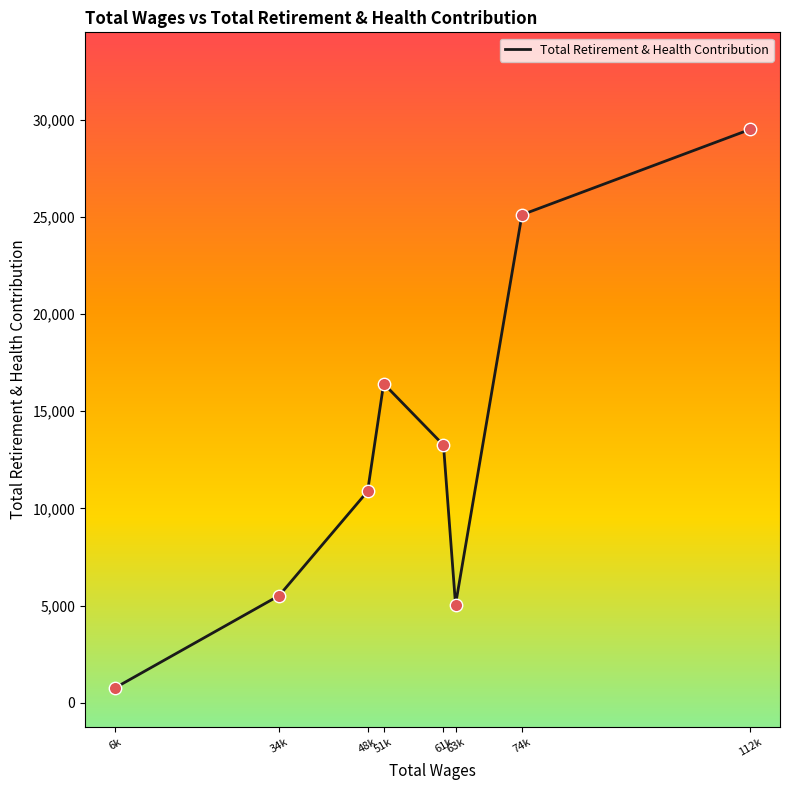

What is the change in value from 63k to 74k?

+20068